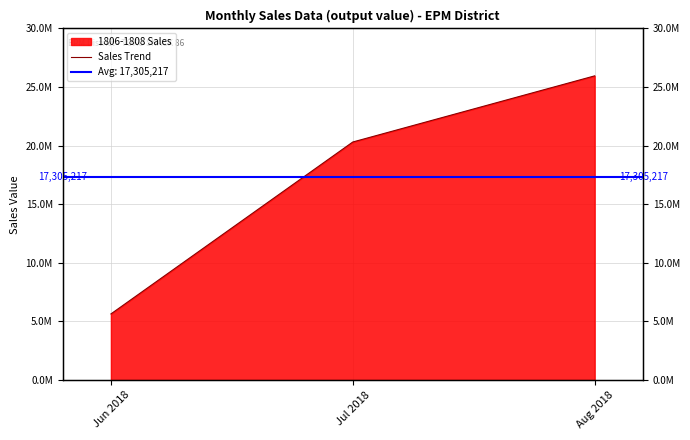

List the labels in order of value, smallest first.

Jun 2018, Jul 2018, Aug 2018